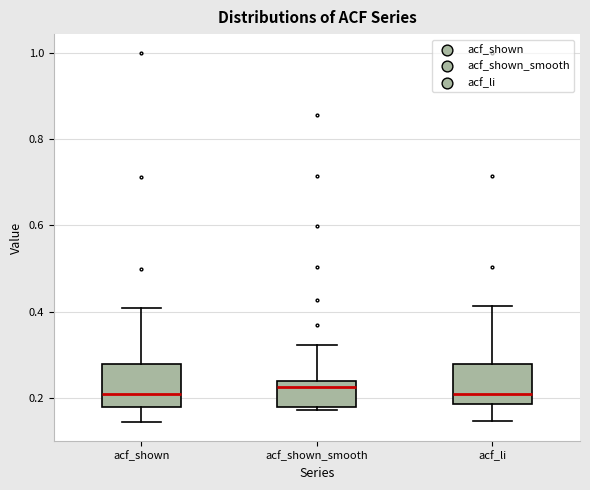

Reading left to right, transcribe this box plot: for each box, give where its median line is, the range the box spans, and where its two whiskers end, as read against the y-axis. The values are not printed on the chart, so give them approximately, as read against the axis.

acf_shown: median 0.22, box 0.18 to 0.28, whiskers 0.14 to 0.40
acf_shown_smooth: median 0.22, box 0.18 to 0.24, whiskers 0.18 (just below the box's lower edge) to 0.32
acf_li: median 0.20, box 0.18 to 0.28, whiskers 0.14 to 0.42